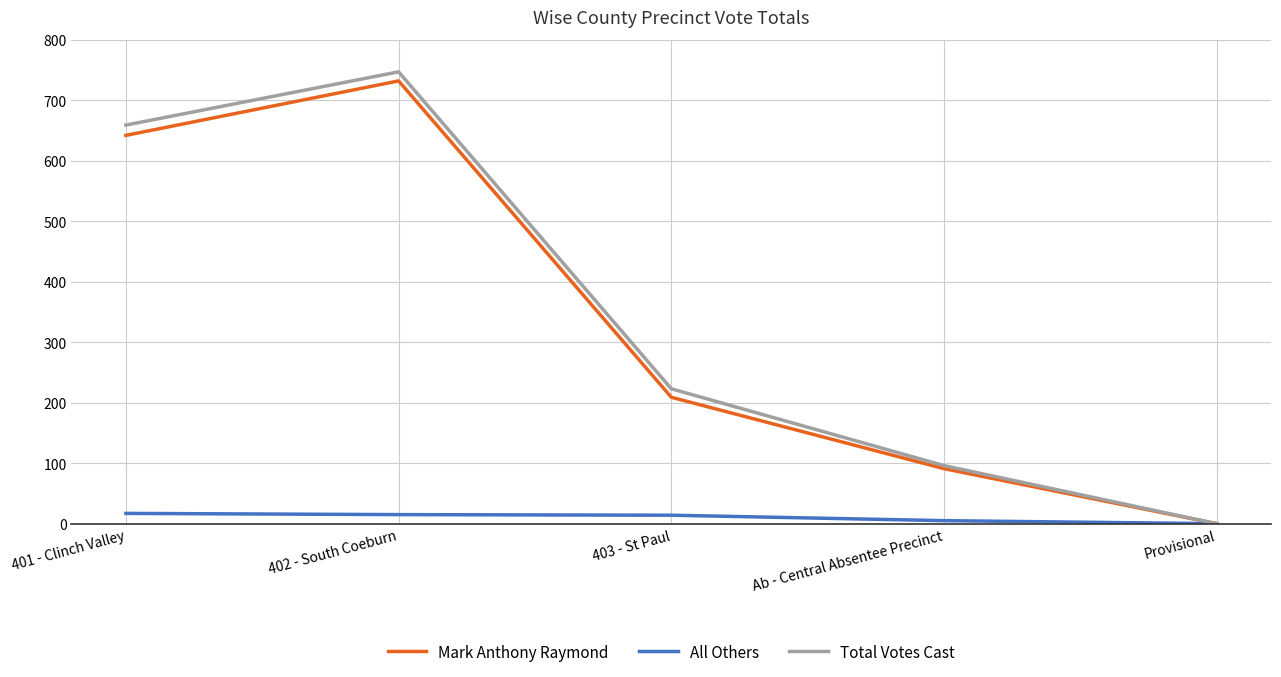

At which label does Total Votes Cast reach its peak?

402 - South Coeburn